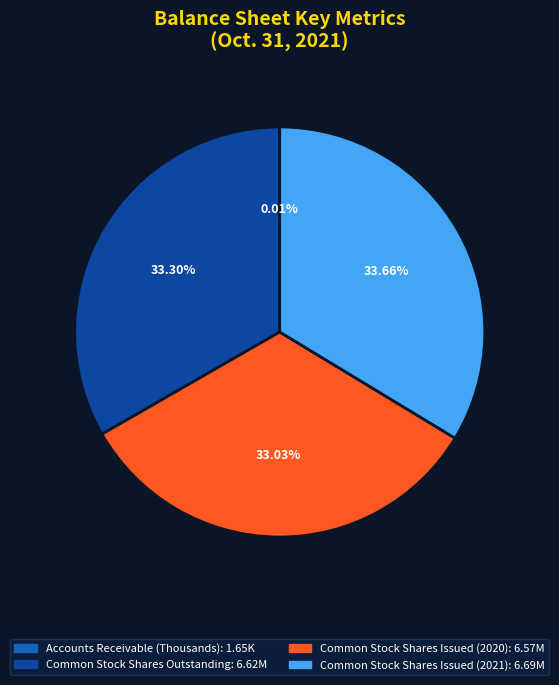

Is there any slice that represents more than half of the pie?

No